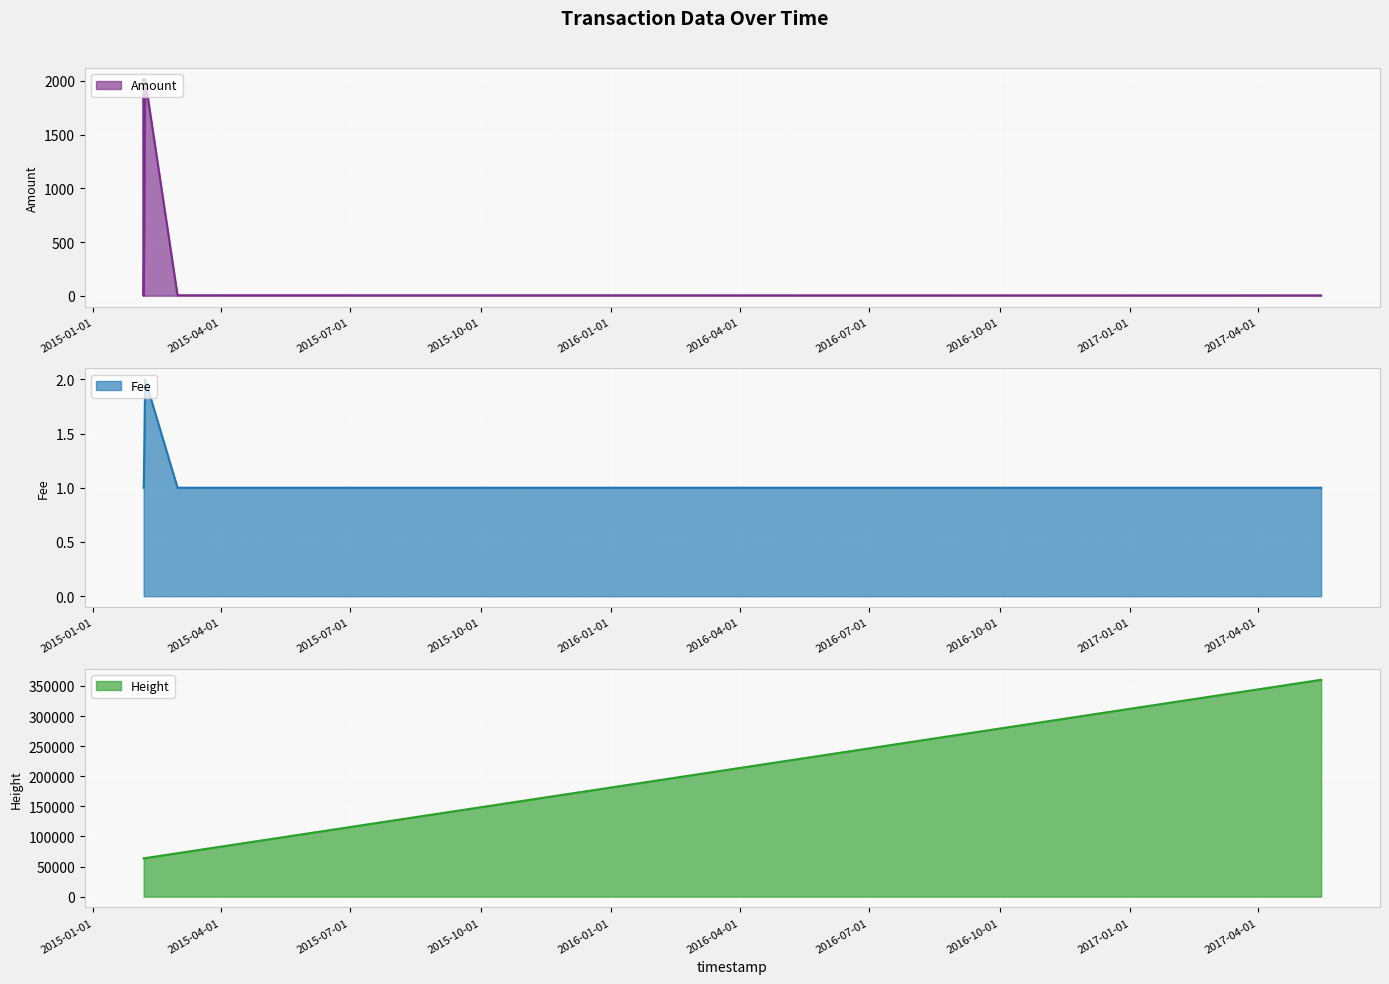

List the labels in order of Height value, largest first.

2017-05-15 12:08:20, 2015-03-01 08:20:19, 2015-02-06 12:46:00, 2015-02-05 13:36:46, 2015-02-05 13:18:38, 2015-02-05 11:54:05, 2015-02-05 11:37:13, 2015-02-05 11:34:15